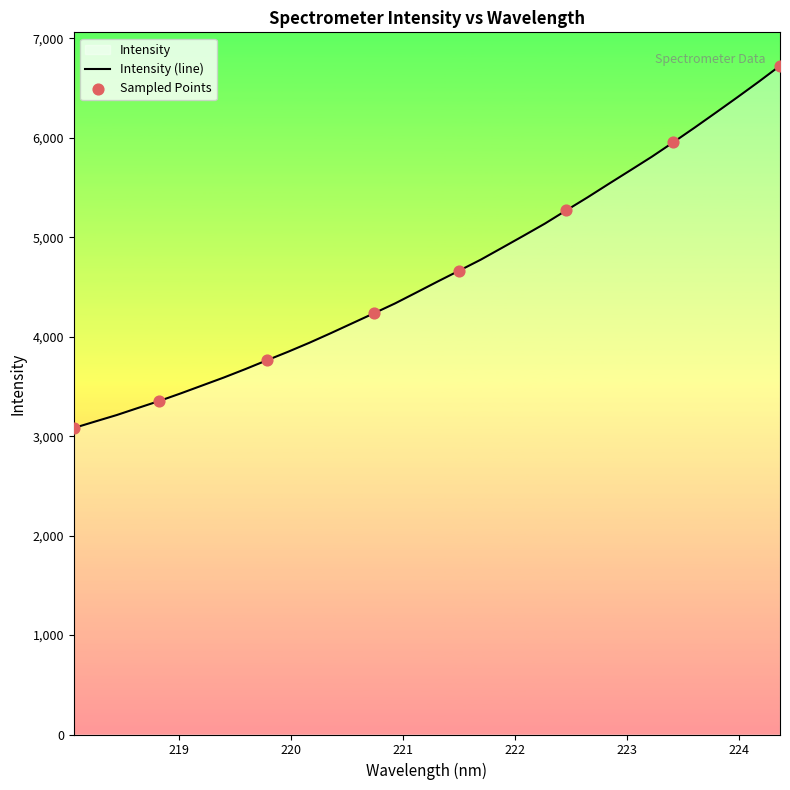

What is the maximum value shown in the chart?

6724.9